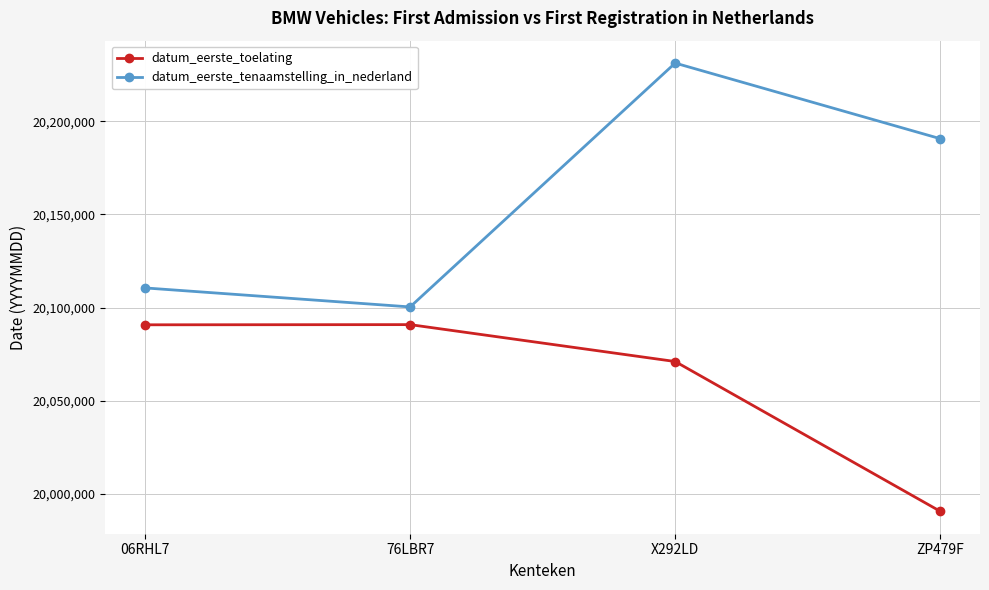

How many data points in datum_eerste_tenaamstelling_in_nederland are less than 20190628?

2